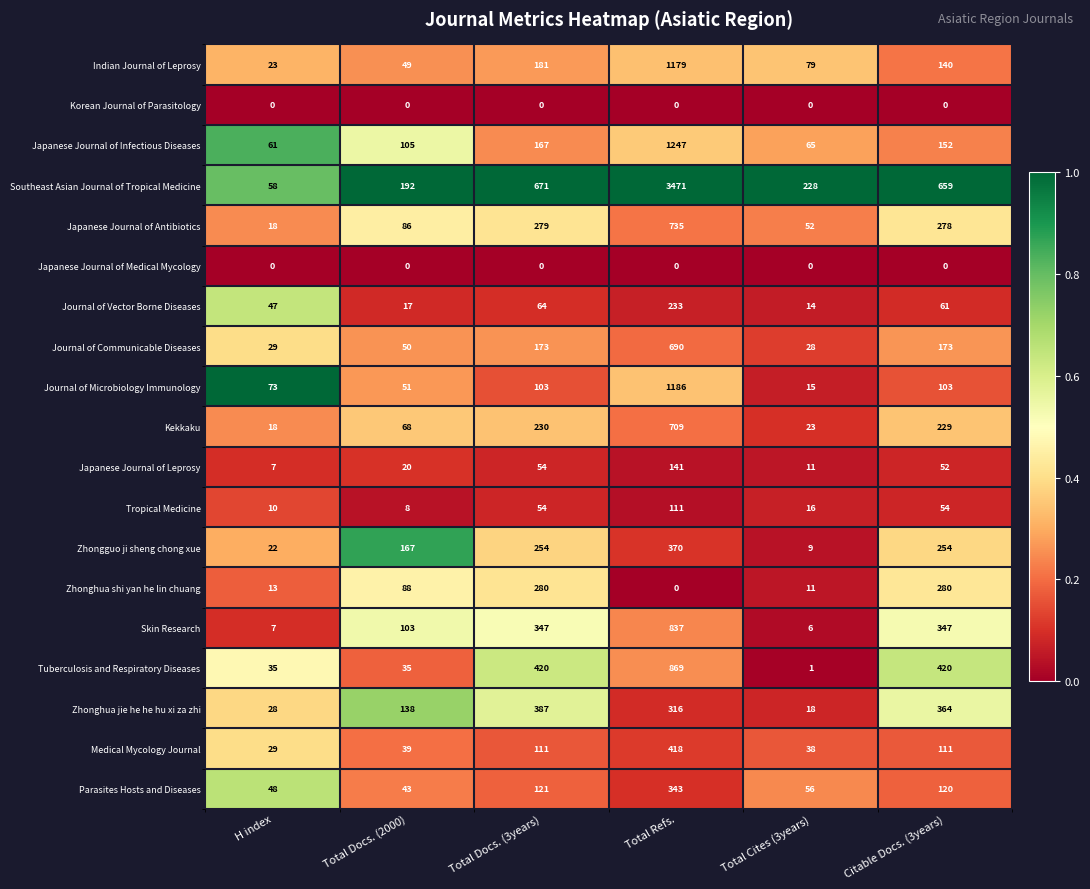

Which series changed the most between H index and Total Cites (3years)?

Southeast Asian Journal of Tropical Medicine